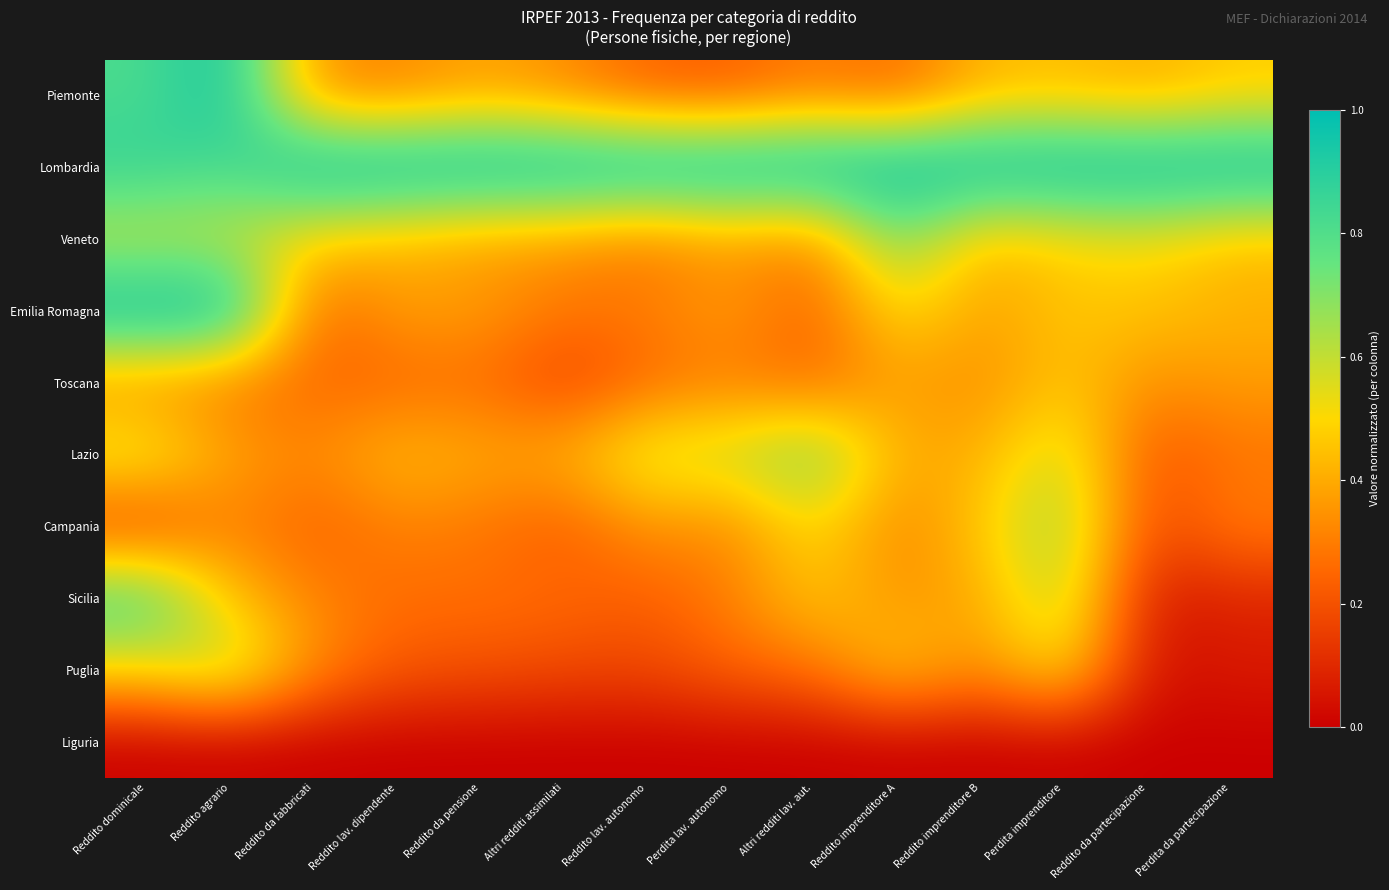

Reading left to right, what are all the values shown in this chart?

Piemonte: Reddito dominicale=0.8	Reddito agrario=1.0	Reddito da fabbricati=0.3	Reddito lav. dipendente=0.3	Reddito da pensione=0.4	Altri redditi assimilati=0.3	Reddito lav. autonomo=0.2	Perdita lav. autonomo=0.2	Altri redditi lav. aut.=0.3	Reddito imprenditore A=0.2	Reddito imprenditore B=0.4	Perdita imprenditore=0.4	Reddito da partecipazione=0.4	Perdita da partecipazione=0.5
Lombardia: Reddito dominicale=0.9	Reddito agrario=0.8	Reddito da fabbricati=1.0	Reddito lav. dipendente=1.0	Reddito da pensione=1.0	Altri redditi assimilati=1.0	Reddito lav. autonomo=1.0	Perdita lav. autonomo=1.0	Altri redditi lav. aut.=1.0	Reddito imprenditore A=1.0	Reddito imprenditore B=1.0	Perdita imprenditore=1.0	Reddito da partecipazione=1.0	Perdita da partecipazione=1.0
Veneto: Reddito dominicale=0.6	Reddito agrario=0.6	Reddito da fabbricati=0.5	Reddito lav. dipendente=0.4	Reddito da pensione=0.4	Altri redditi assimilati=0.4	Reddito lav. autonomo=0.3	Perdita lav. autonomo=0.4	Altri redditi lav. aut.=0.3	Reddito imprenditore A=0.7	Reddito imprenditore B=0.4	Perdita imprenditore=0.5	Reddito da partecipazione=0.5	Perdita da partecipazione=0.4
Emilia Romagna: Reddito dominicale=1.0	Reddito agrario=1.0	Reddito da fabbricati=0.2	Reddito lav. dipendente=0.4	Reddito da pensione=0.4	Altri redditi assimilati=0.3	Reddito lav. autonomo=0.3	Perdita lav. autonomo=0.4	Altri redditi lav. aut.=0.2	Reddito imprenditore A=0.5	Reddito imprenditore B=0.4	Perdita imprenditore=0.5	Reddito da partecipazione=0.5	Perdita da partecipazione=0.4
Toscana: Reddito dominicale=0.3	Reddito agrario=0.3	Reddito da fabbricati=0.3	Reddito lav. dipendente=0.2	Reddito da pensione=0.3	Altri redditi assimilati=0.2	Reddito lav. autonomo=0.3	Perdita lav. autonomo=0.3	Altri redditi lav. aut.=0.2	Reddito imprenditore A=0.4	Reddito imprenditore B=0.3	Perdita imprenditore=0.5	Reddito da partecipazione=0.3	Perdita da partecipazione=0.4
Lazio: Reddito dominicale=0.6	Reddito agrario=0.4	Reddito da fabbricati=0.3	Reddito lav. dipendente=0.4	Reddito da pensione=0.4	Altri redditi assimilati=0.4	Reddito lav. autonomo=0.6	Perdita lav. autonomo=0.6	Altri redditi lav. aut.=0.7	Reddito imprenditore A=0.4	Reddito imprenditore B=0.4	Perdita imprenditore=0.6	Reddito da partecipazione=0.2	Perdita da partecipazione=0.3
Campania: Reddito dominicale=0.1	Reddito agrario=0.3	Reddito da fabbricati=0.2	Reddito lav. dipendente=0.3	Reddito da pensione=0.3	Altri redditi assimilati=0.2	Reddito lav. autonomo=0.4	Perdita lav. autonomo=0.3	Altri redditi lav. aut.=0.5	Reddito imprenditore A=0.3	Reddito imprenditore B=0.5	Perdita imprenditore=0.7	Reddito da partecipazione=0.2	Perdita da partecipazione=0.3
Sicilia: Reddito dominicale=0.9	Reddito agrario=0.4	Reddito da fabbricati=0.3	Reddito lav. dipendente=0.3	Reddito da pensione=0.3	Altri redditi assimilati=0.3	Reddito lav. autonomo=0.2	Perdita lav. autonomo=0.3	Altri redditi lav. aut.=0.5	Reddito imprenditore A=0.4	Reddito imprenditore B=0.4	Perdita imprenditore=0.6	Reddito da partecipazione=0.1	Perdita da partecipazione=0.1
Puglia: Reddito dominicale=0.5	Reddito agrario=0.6	Reddito da fabbricati=0.3	Reddito lav. dipendente=0.2	Reddito da pensione=0.2	Altri redditi assimilati=0.2	Reddito lav. autonomo=0.2	Perdita lav. autonomo=0.2	Altri redditi lav. aut.=0.3	Reddito imprenditore A=0.5	Reddito imprenditore B=0.3	Perdita imprenditore=0.5	Reddito da partecipazione=0.0	Perdita da partecipazione=0.1
Liguria: Reddito dominicale=0.0	Reddito agrario=0.0	Reddito da fabbricati=0.0	Reddito lav. dipendente=0.0	Reddito da pensione=0.0	Altri redditi assimilati=0.0	Reddito lav. autonomo=0.0	Perdita lav. autonomo=0.0	Altri redditi lav. aut.=0.0	Reddito imprenditore A=0.0	Reddito imprenditore B=0.0	Perdita imprenditore=0.0	Reddito da partecipazione=0.0	Perdita da partecipazione=0.0